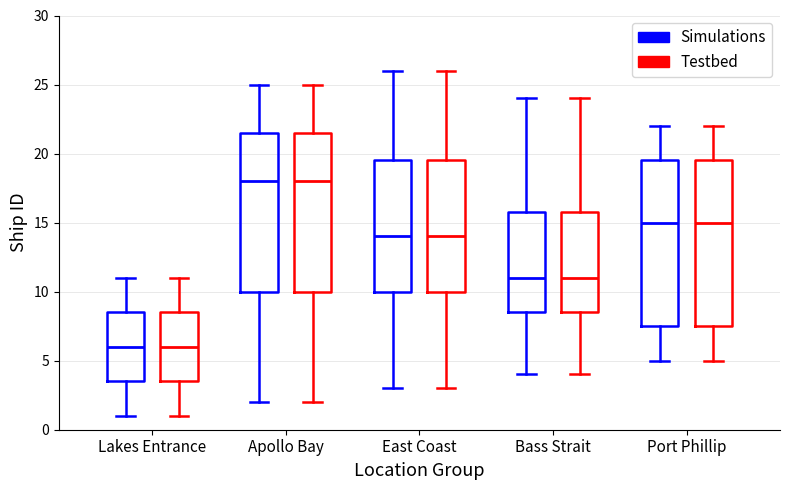

Where is the lower edge of the box for East Coast (Simulations) on the y-axis? The values are not printed on the chart, so give them approximately, as read against the axis.

10.0